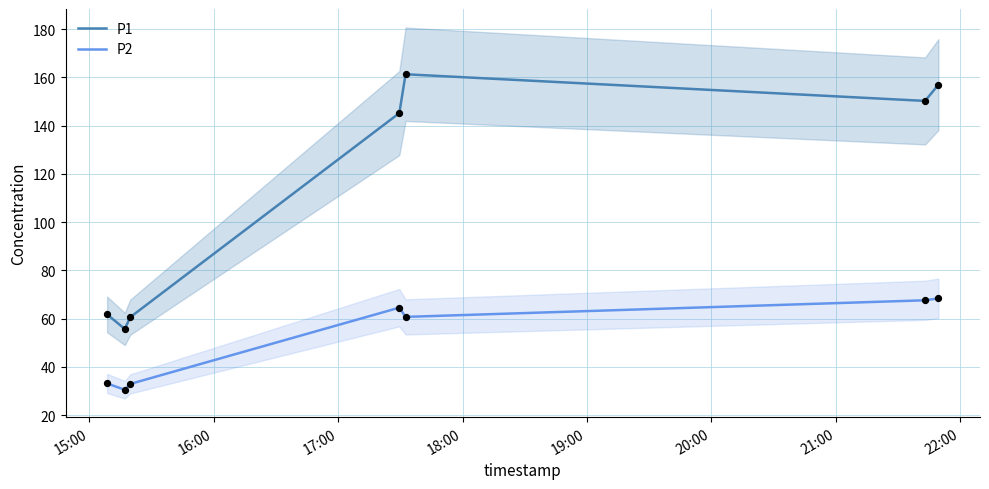

What are all the series names shown in the legend?

P1, P2